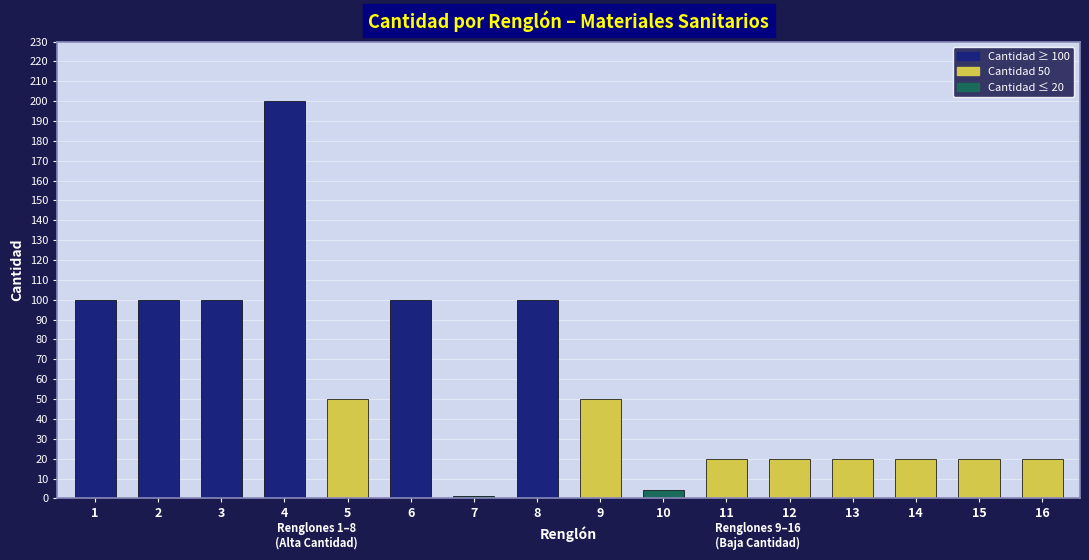

How many data points does each series have?

16